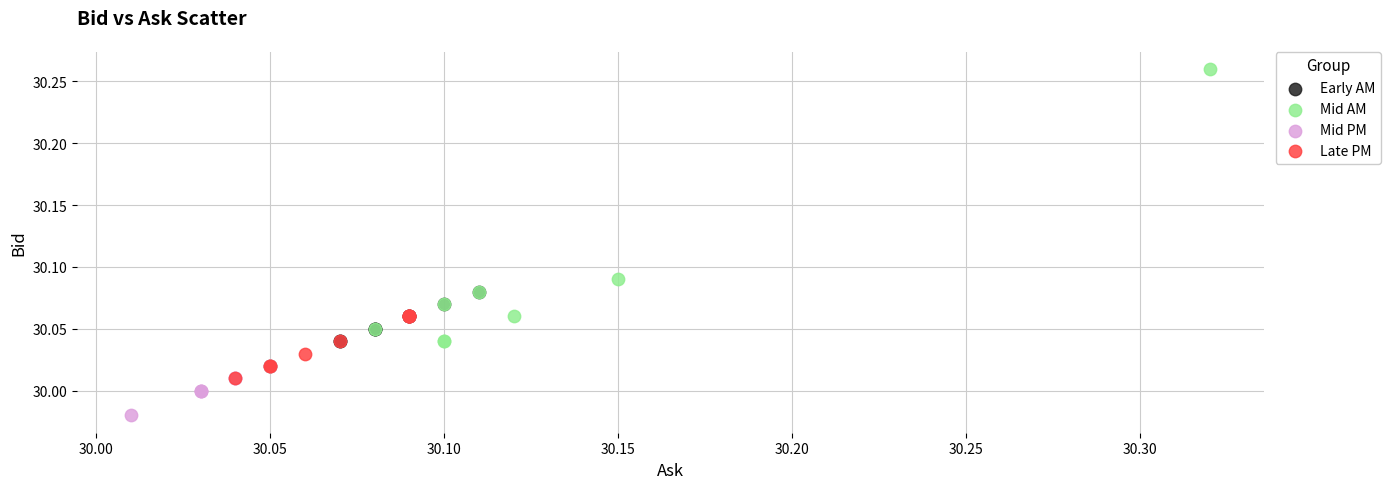

Which series reaches the maximum Y coordinate?

Mid AM